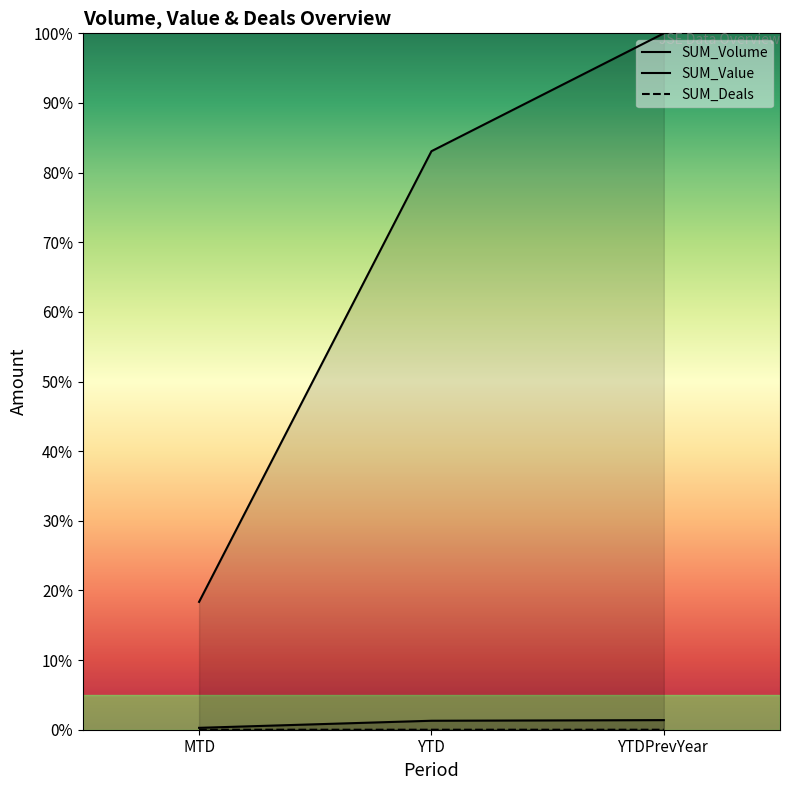

What is the difference between the highest and lowest values at YTDPrevYear?

100.0